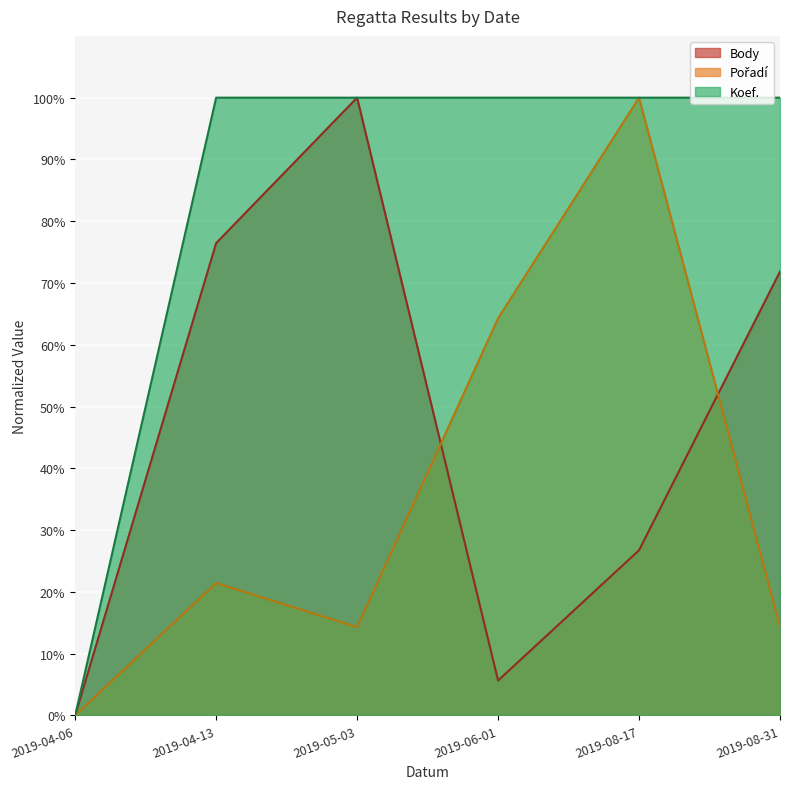

How many interior local peaks does the Body series have?

1